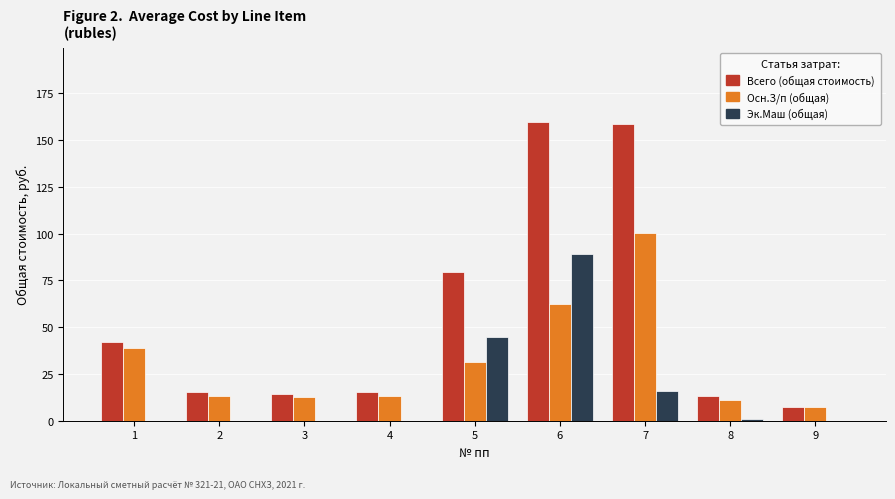

Between 1 and 2, which series saw the biggest shift?

Всего (общая стоимость)